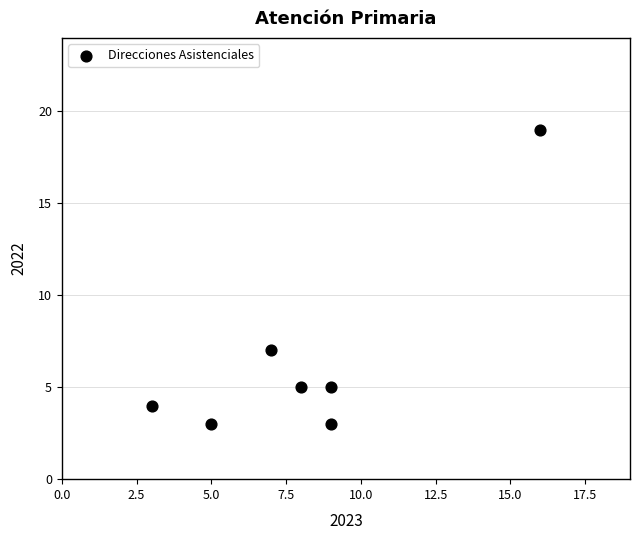

What Y value in the scatter plot is closest to 11?

7